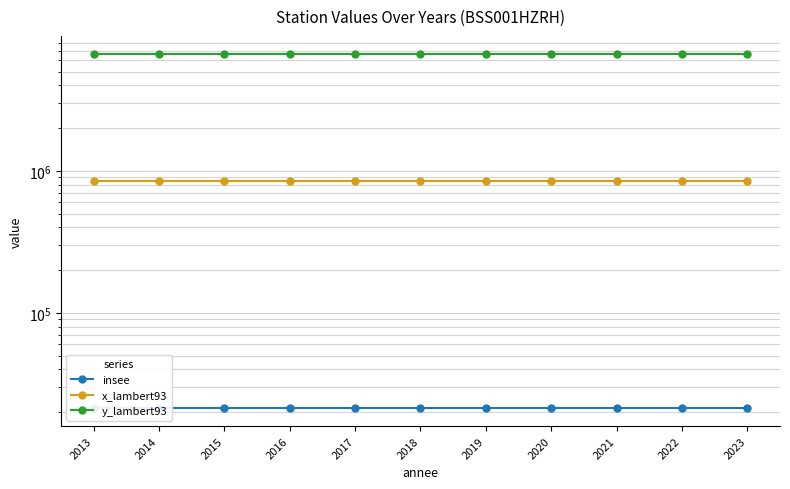

Reading left to right, transcribe all the data shown in this chart.

insee: 2013=21263	2014=21263	2015=21263	2016=21263	2017=21263	2018=21263	2019=21263	2020=21263	2021=21263	2022=21263	2023=21263
x_lambert93: 2013=854019	2014=854019	2015=854019	2016=854019	2017=854019	2018=854019	2019=854019	2020=854019	2021=854019	2022=854019	2023=854019
y_lambert93: 2013=6683890	2014=6683890	2015=6683890	2016=6683890	2017=6683890	2018=6683890	2019=6683890	2020=6683890	2021=6683890	2022=6683890	2023=6683890